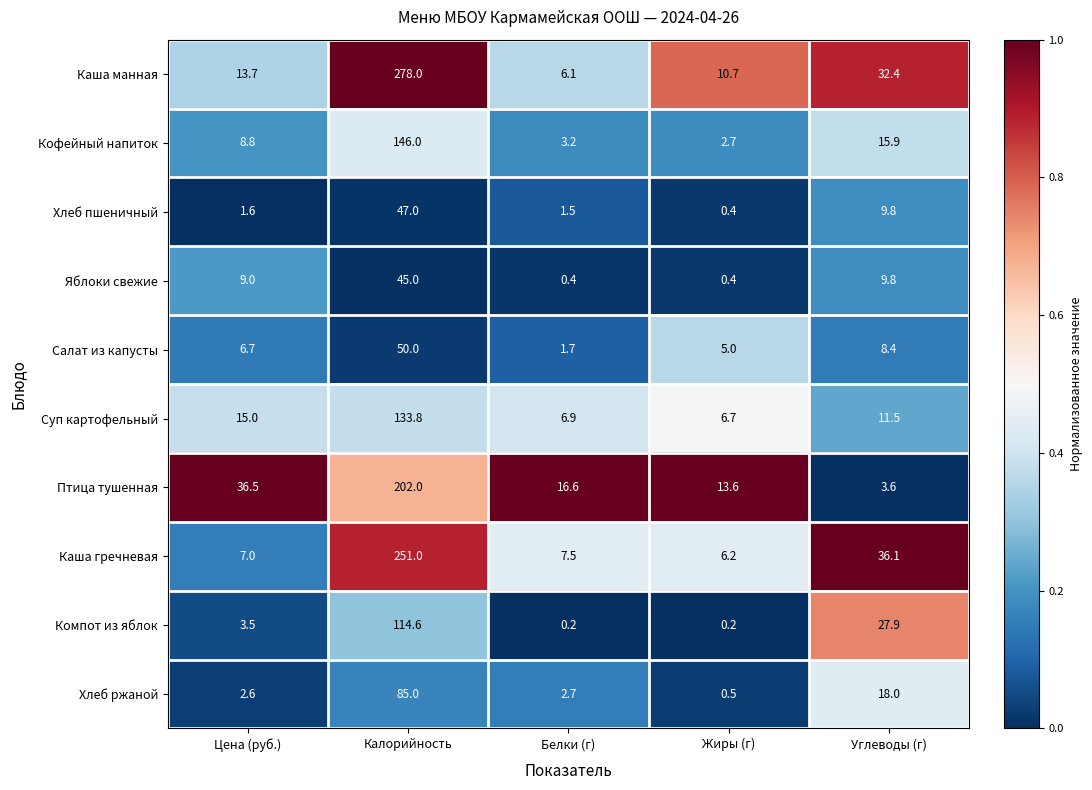

What is the lowest value of the Птица тушенная series?

3.6